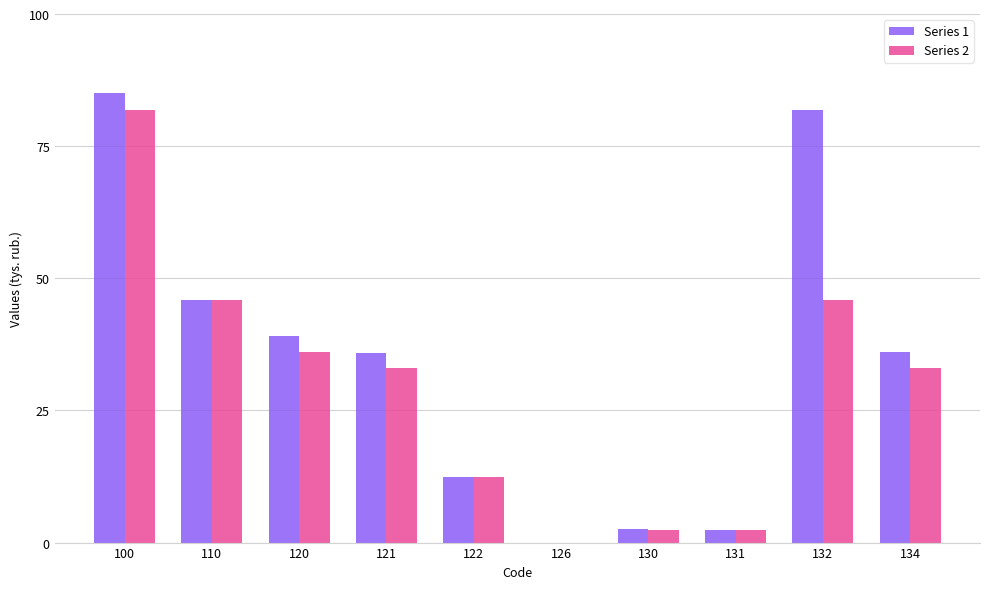

What is the maximum value for Series 1?

85.0